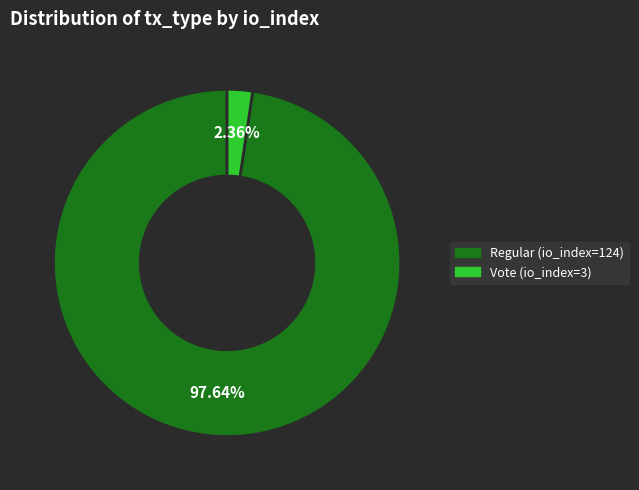

Between Regular (io_index=124) and Vote (io_index=3), which is larger?

Regular (io_index=124)